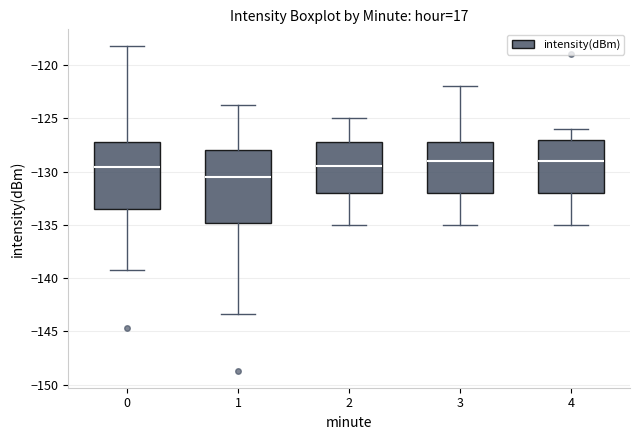

Reading left to right, transcribe this box plot: for each box, give where its median line is, the range the box spans, and where its two whiskers end, as read against the y-axis. The values are not printed on the chart, so give them approximately, as read against the axis.

0: median -129.5, box -133.5 to -127.0, whiskers -139.5 to -118.0
1: median -130.5, box -135.0 to -128.0, whiskers -143.5 to -123.5
2: median -129.5, box -132.0 to -127.0, whiskers -135.0 to -125.0
3: median -129.0, box -132.0 to -127.0, whiskers -135.0 to -122.0
4: median -129.0, box -132.0 to -127.0, whiskers -135.0 to -126.0